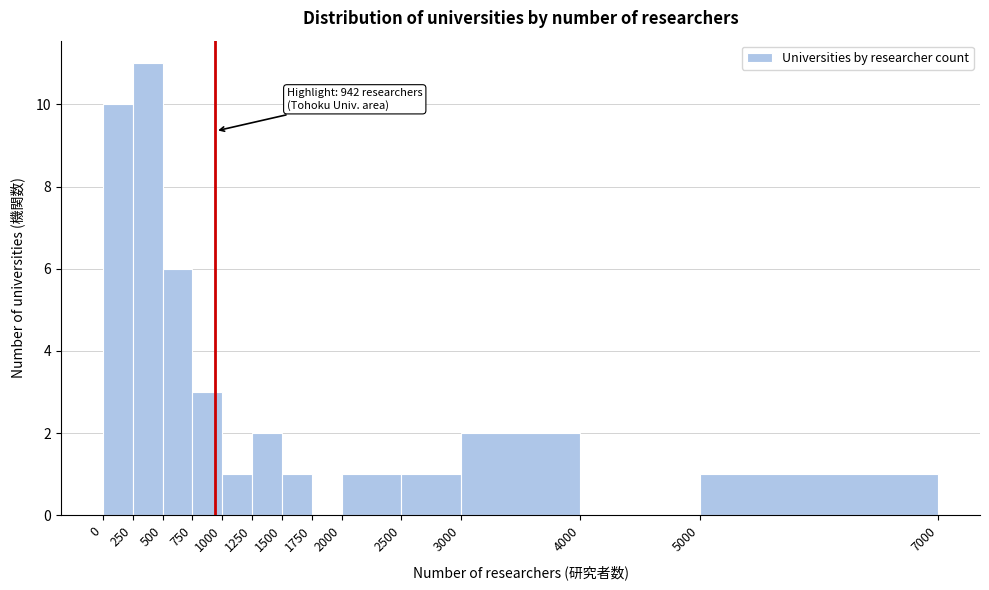

Which range on the x-axis has the tallest bar?

250 to 500